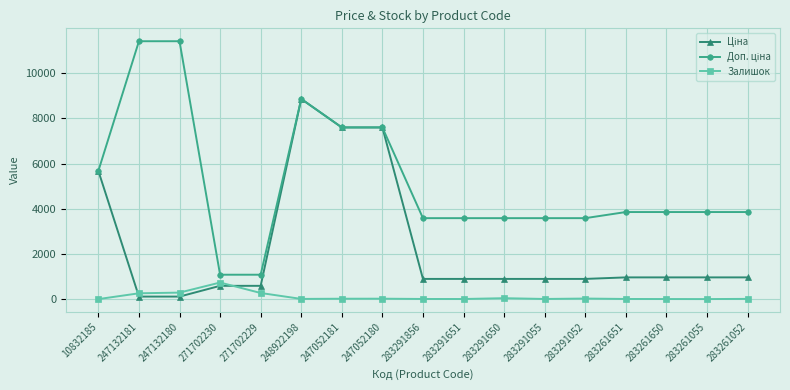

At which category is the sum across all series the highest?

248922198